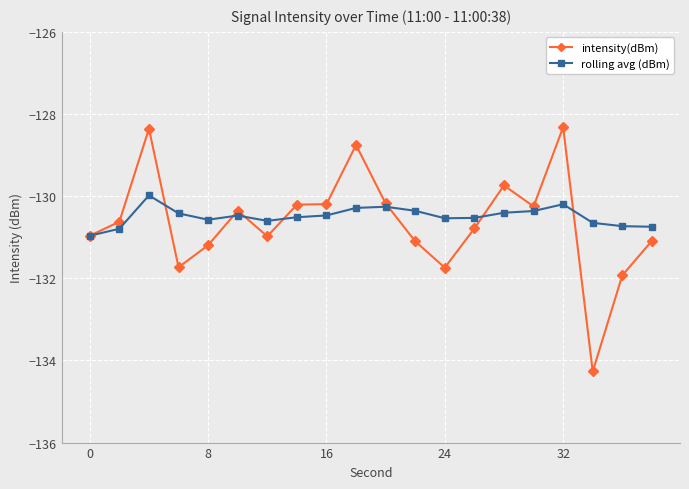

What is the maximum value for rolling avg (dBm)?

-130.0